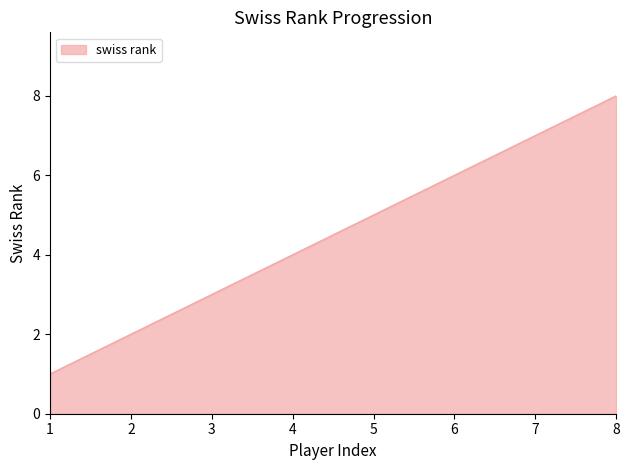

List the labels in order of value, smallest first.

1, 2, 3, 4, 5, 6, 7, 8